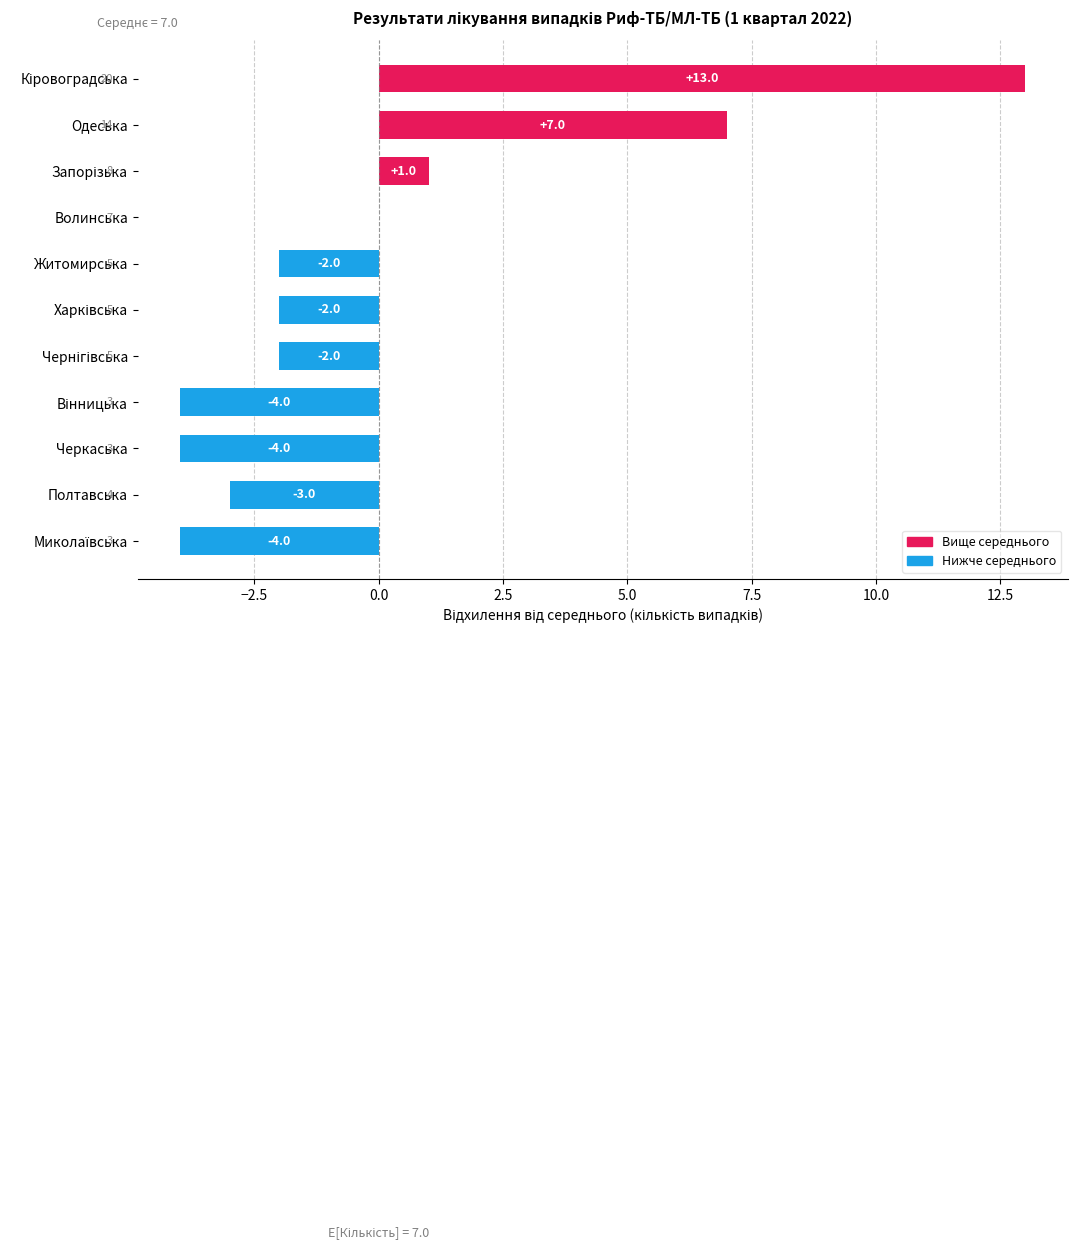

Which has a higher value, Одеська or Черкаська?

Одеська